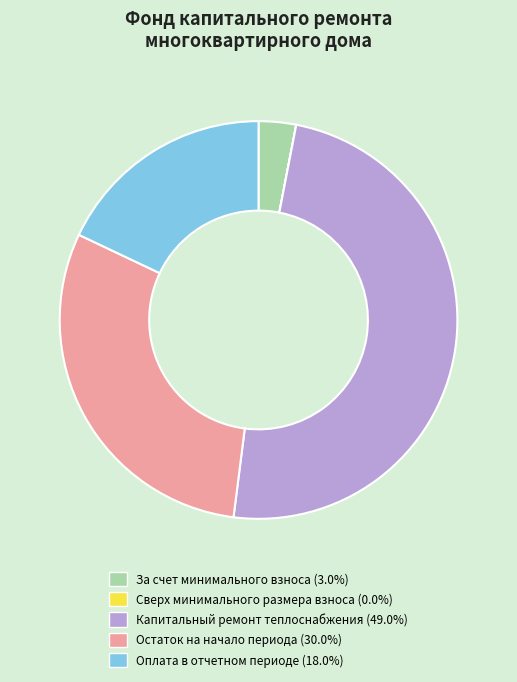

Approximately how many times larger is the value at Оплата в отчетном периоде compared to Капитальный ремонт теплоснабжения?

0.4